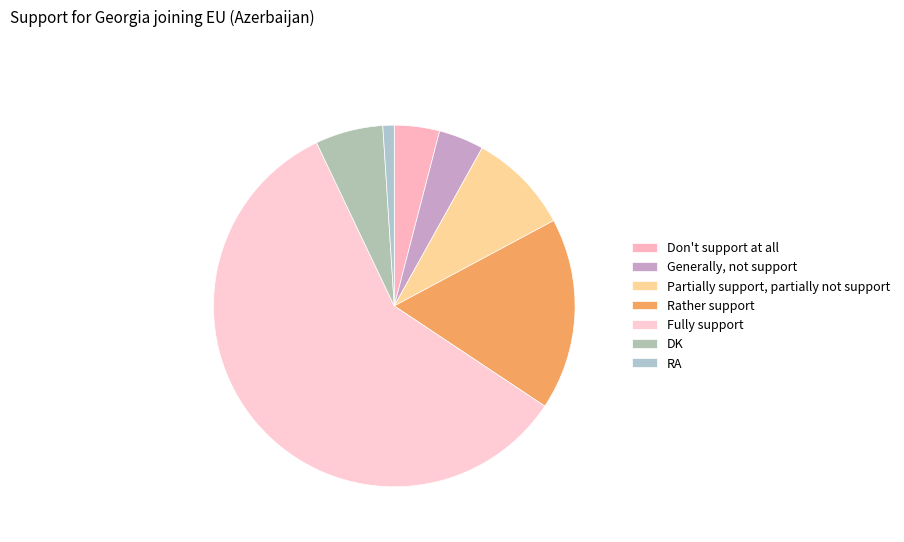

Count the number of slices in the pie.

7